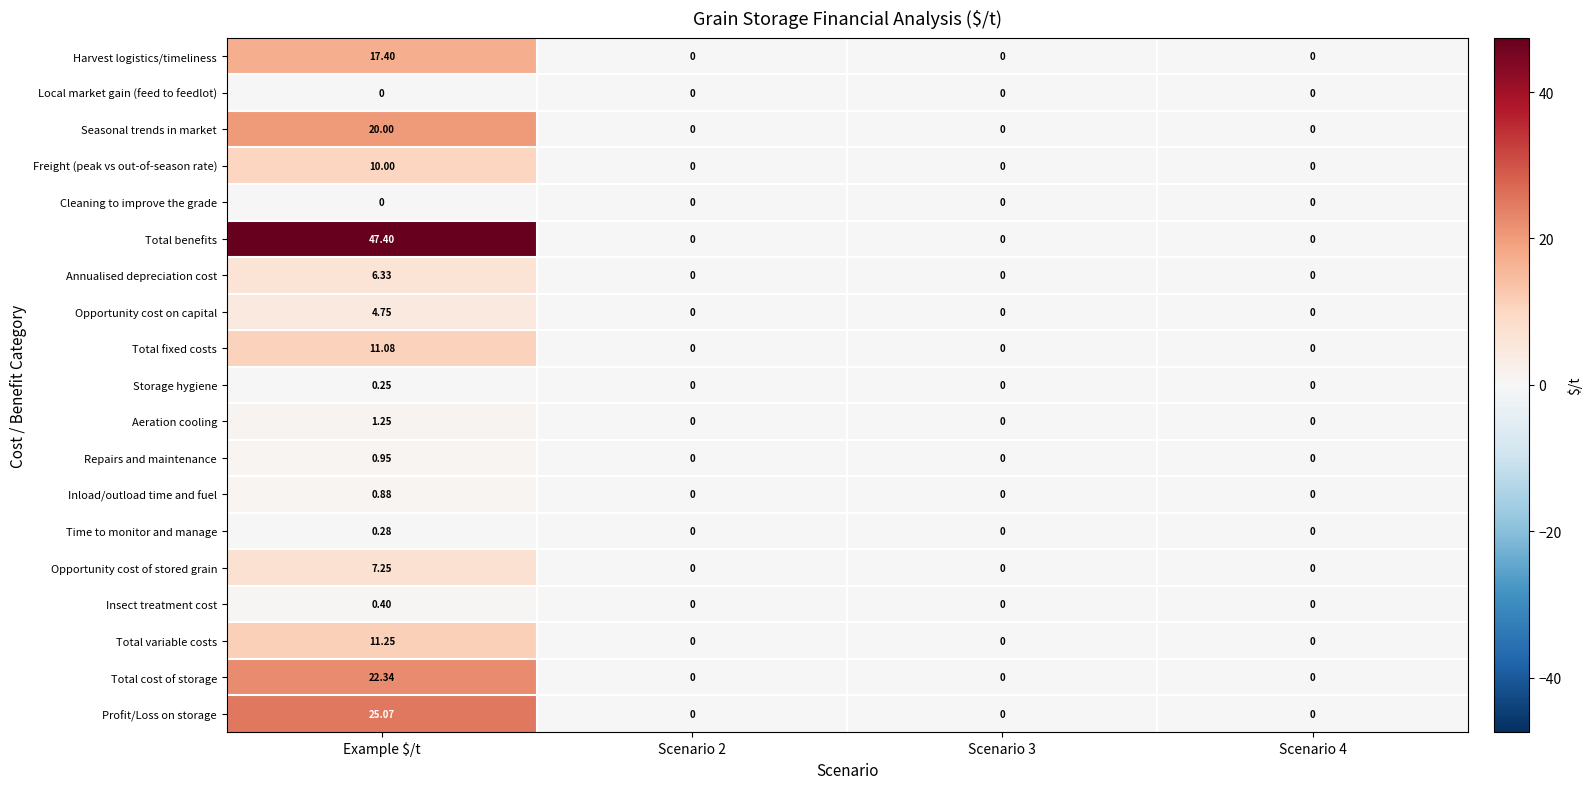

Between Example $/t and Scenario 4, which series saw the biggest shift?

Total benefits